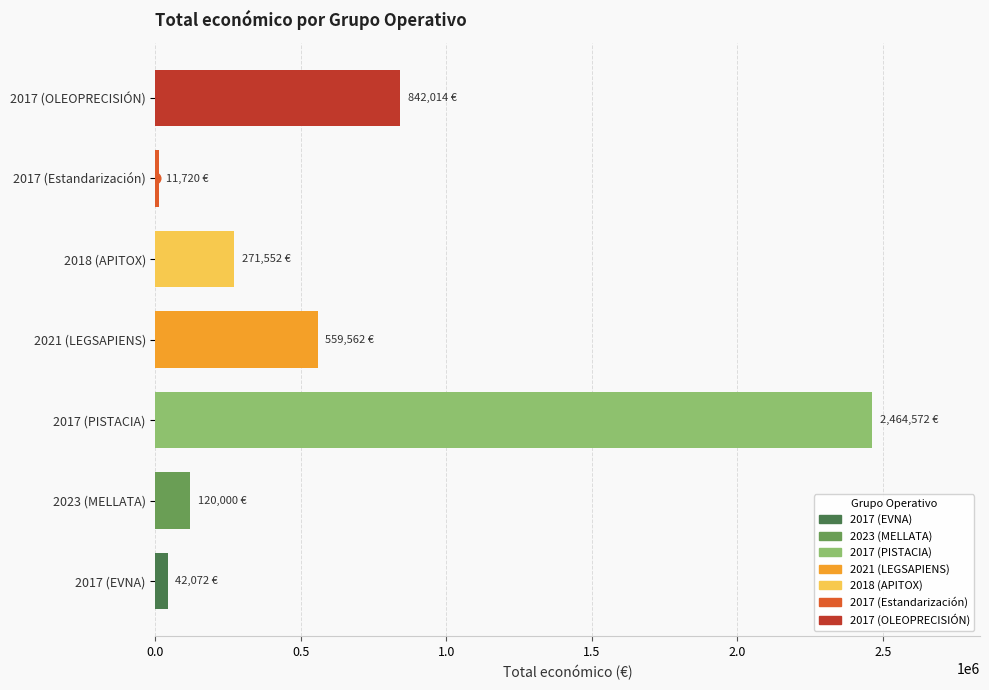

Which has a higher value, 2021 (LEGSAPIENS) or 2017 (OLEOPRECISIÓN)?

2017 (OLEOPRECISIÓN)